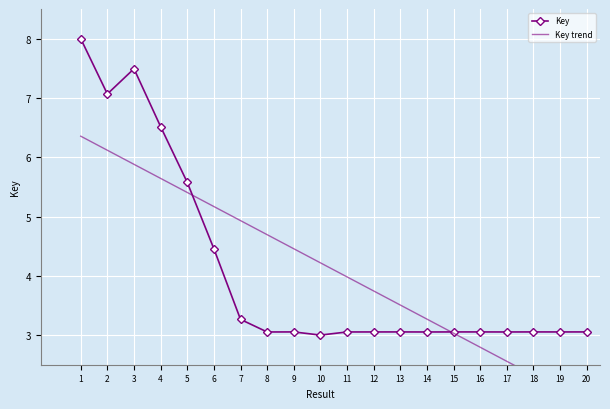

Rank the categories by Key value from highest to lowest.

1, 3, 2, 4, 5, 6, 7, 18, 13, 20, 16, 9, 15, 19, 12, 11, 17, 8, 14, 10